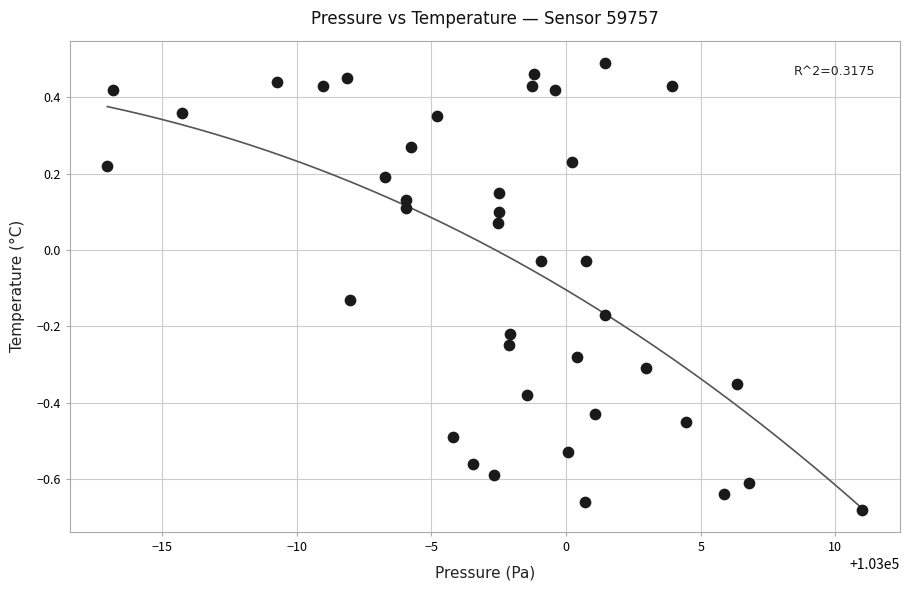

What is the range of Y values (max minus min)?

1.2